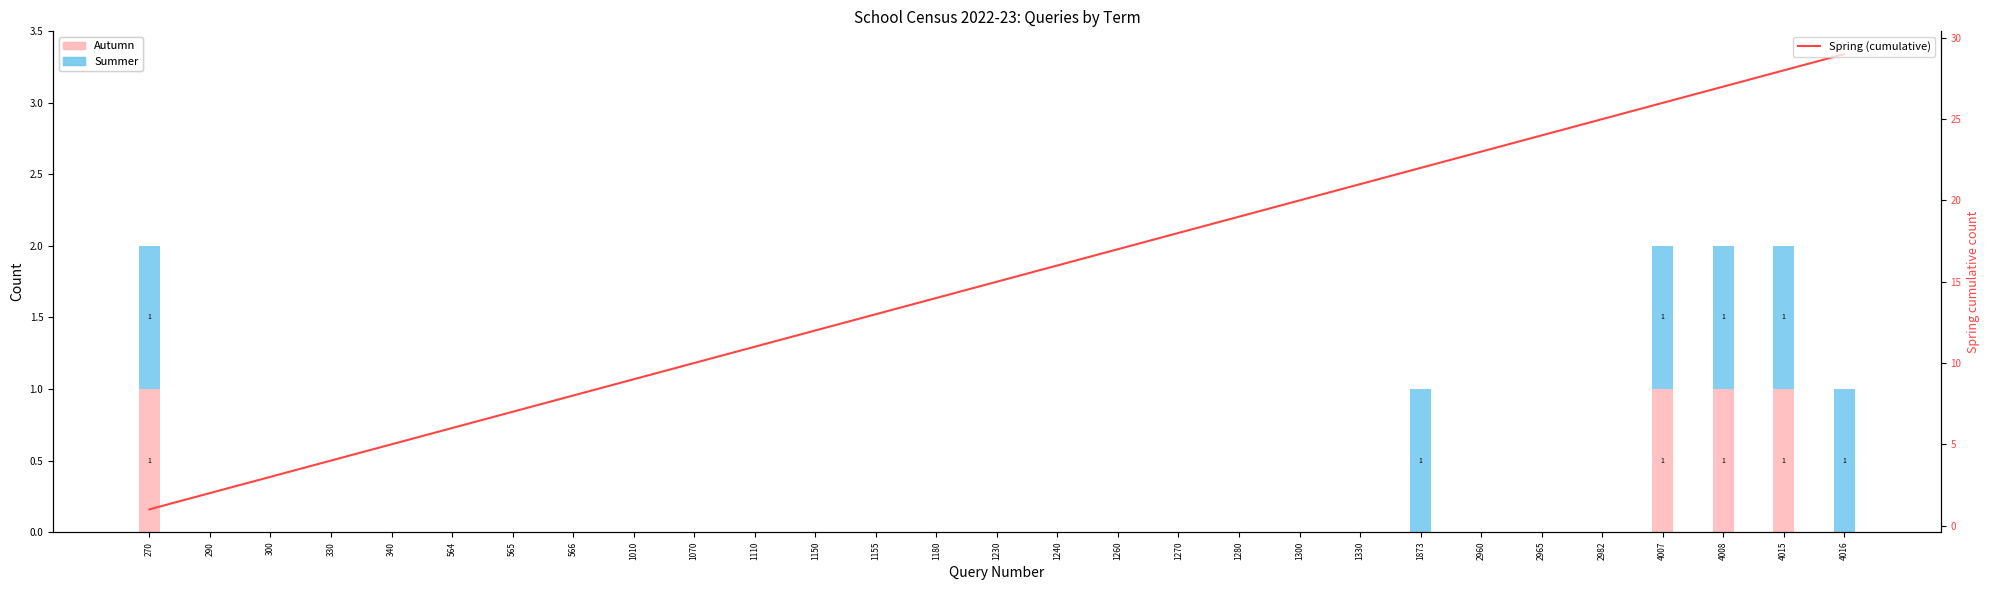

Reading right to left, list all the values displayed in this chart.

Autumn: 0	1	1	1	0	0	0	0	0	0	0	0	0	0	0	0	0	0	0	0	0	0	0	0	0	0	0	0	1
Summer: 1	1	1	1	0	0	0	1	0	0	0	0	0	0	0	0	0	0	0	0	0	0	0	0	0	0	0	0	1
Spring (cumulative): 29	28	27	26	25	24	23	22	21	20	19	18	17	16	15	14	13	12	11	10	9	8	7	6	5	4	3	2	1